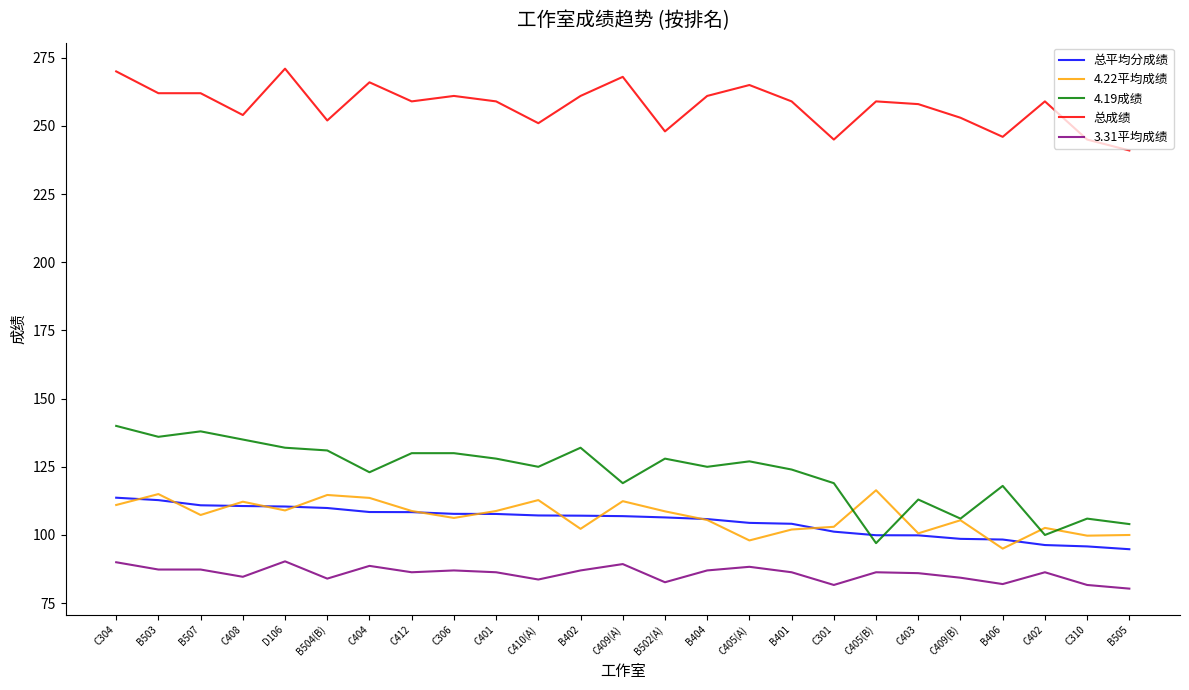

True or false: 总成绩 and 4.22平均成绩 intersect in this chart.

False